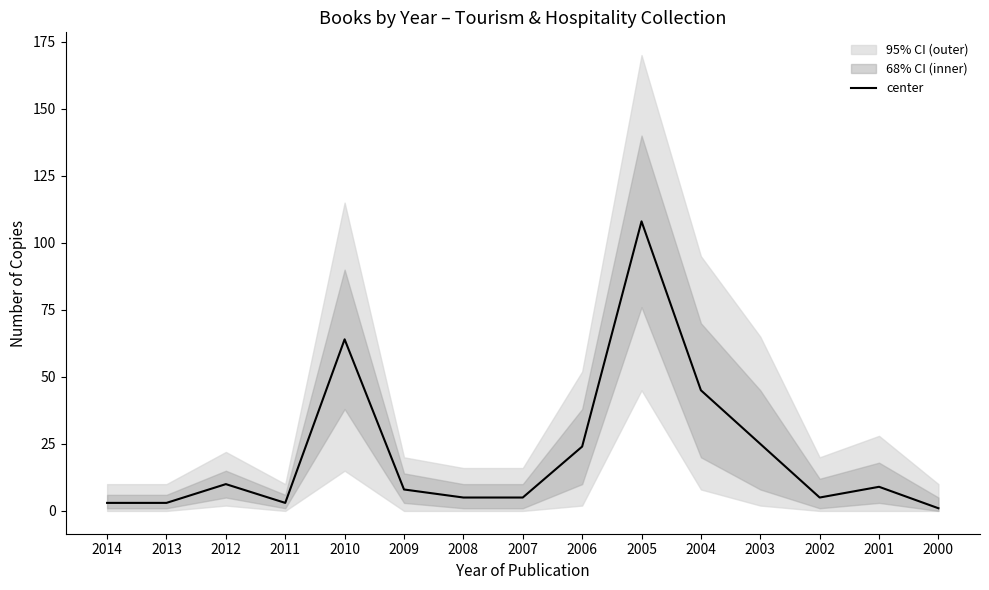

What is the change in value from 2008 to 2001?

+4